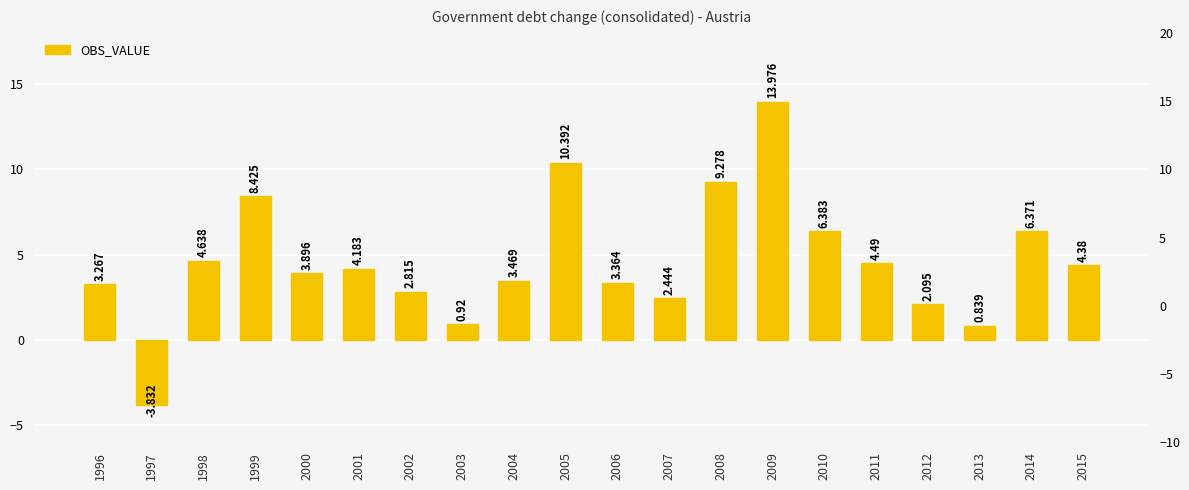

Rank the categories by value from lowest to highest.

1997, 2013, 2003, 2012, 2007, 2002, 1996, 2006, 2004, 2000, 2001, 2015, 2011, 1998, 2014, 2010, 1999, 2008, 2005, 2009